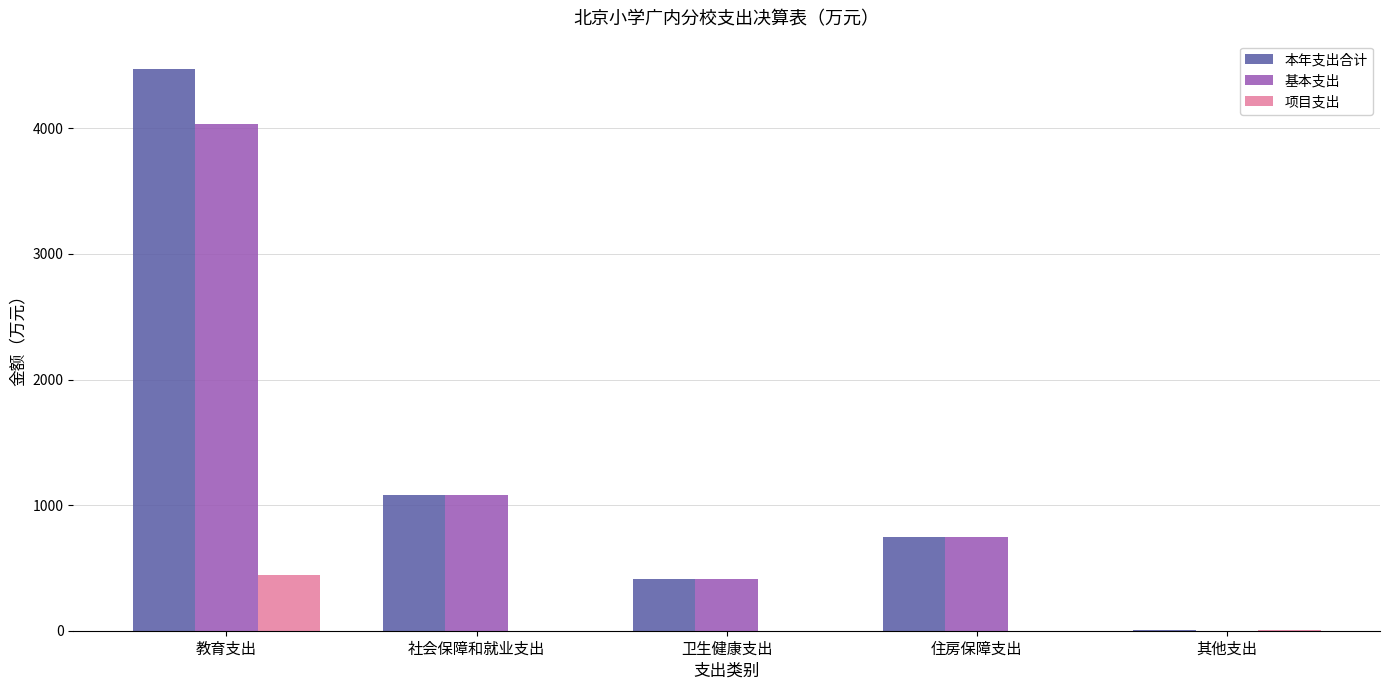

At which label is 项目支出 closest to 220?

其他支出